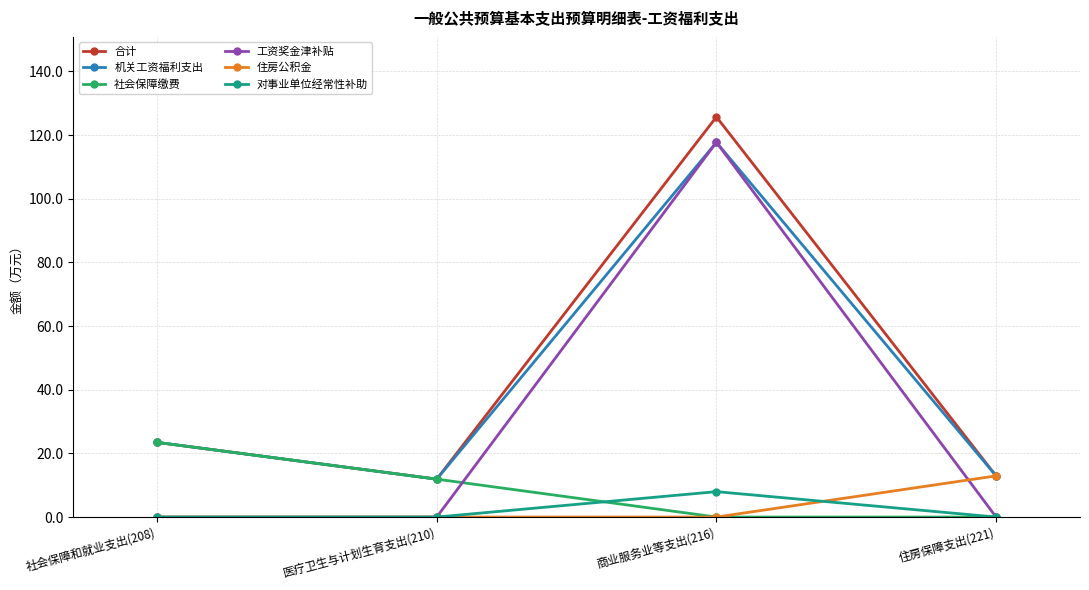

Is it true that 社会保障缴费 equals -14.5 at 商业服务业等支出(216)?

False